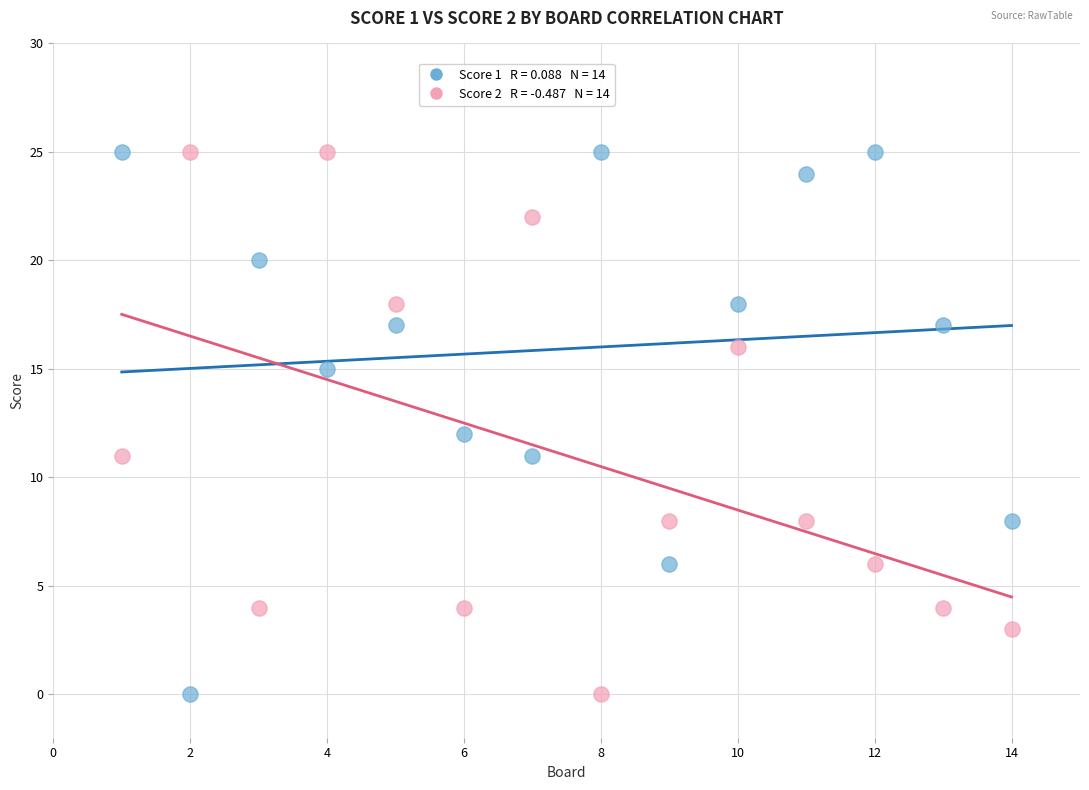

Across all data points, what is the range of Y values (max minus min)?

25